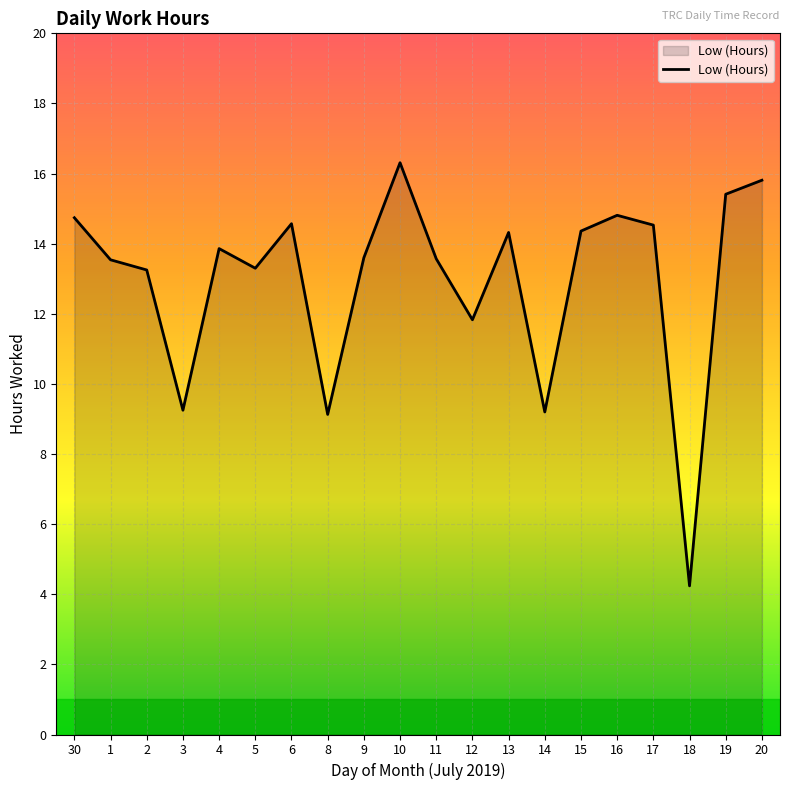

At which category does the chart reach its peak across all series?

10